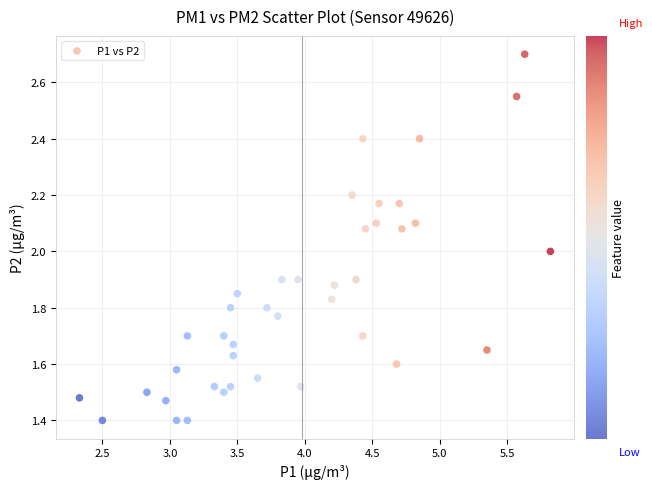

What is the range of Y values (max minus min)?

1.3